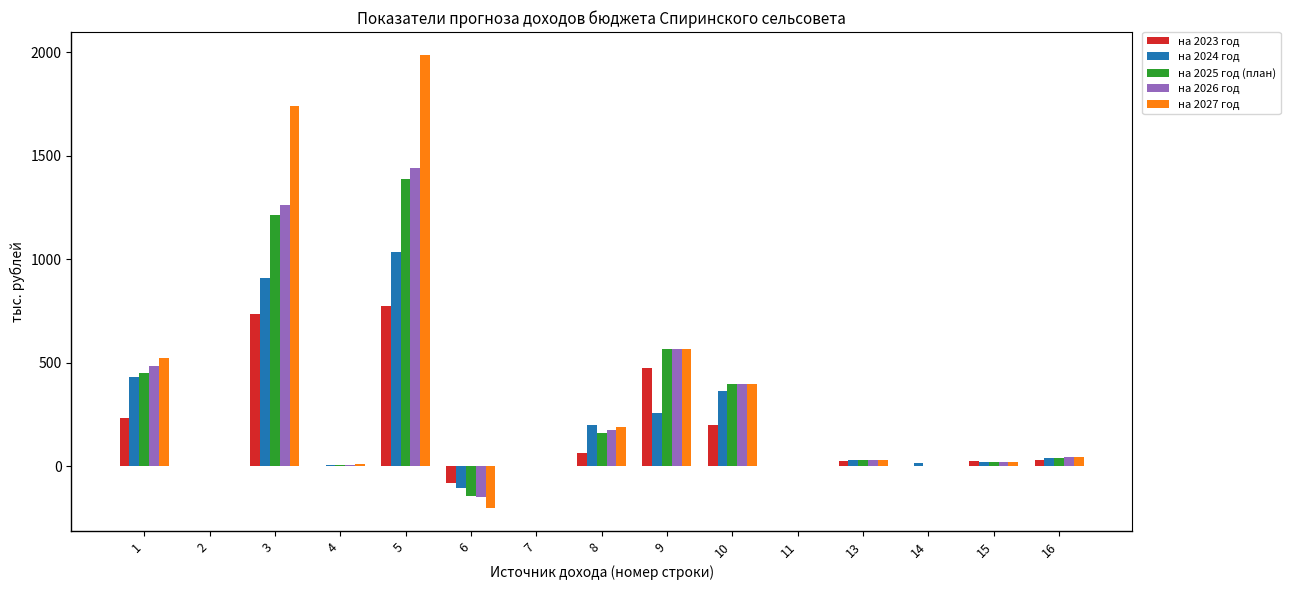

How many groups of bars are there?

15